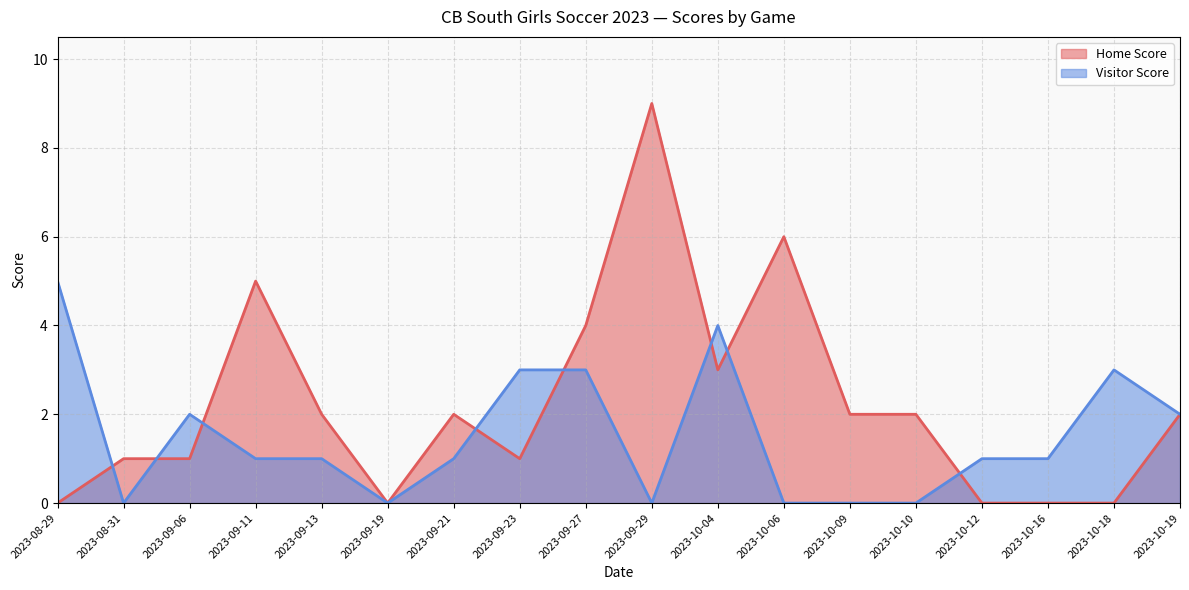

In Home Score, how many points are higher than both neighbors (excluding endpoints)?

4